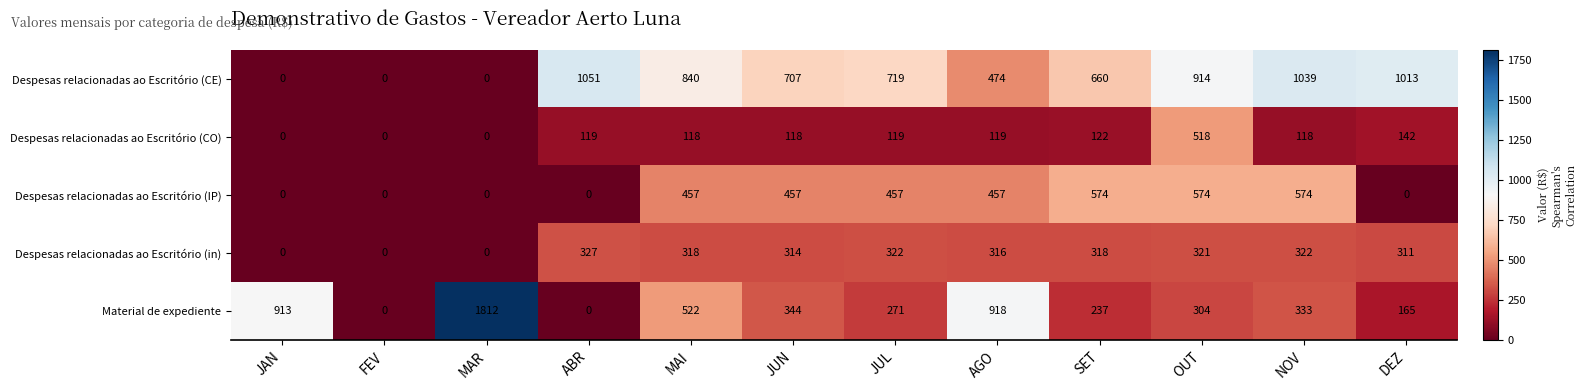

True or false: Despesas relacionadas ao Escritório (in) has a value of -171 at JAN.

False